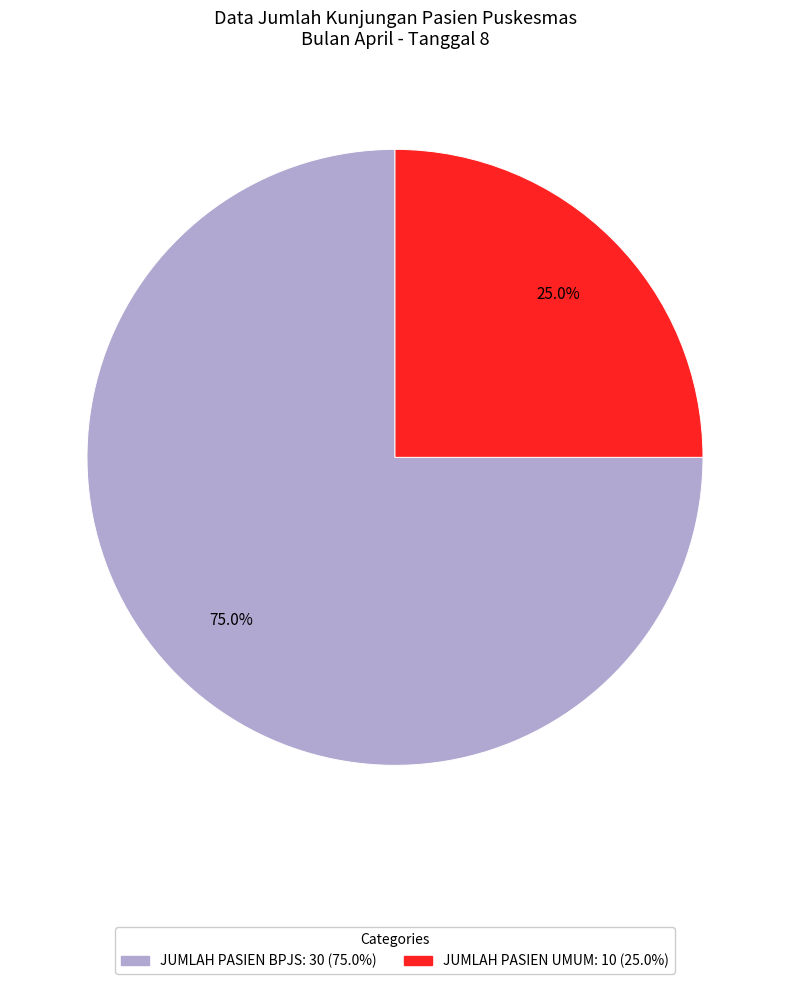

To the nearest percent, what portion does JUMLAH PASIEN UMUM represent?

25%